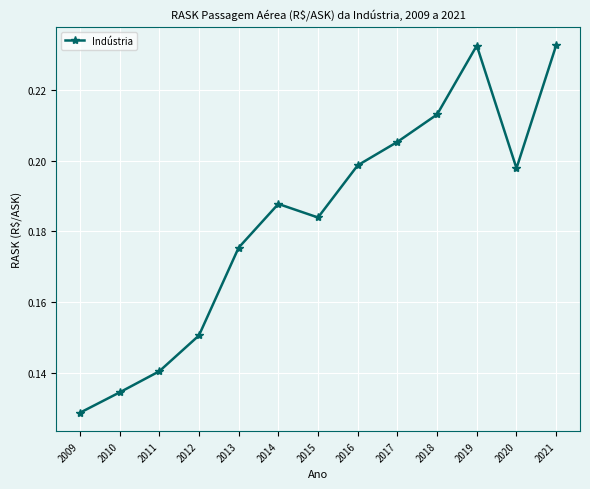

Between 2017 and 2014, which is larger?

2017